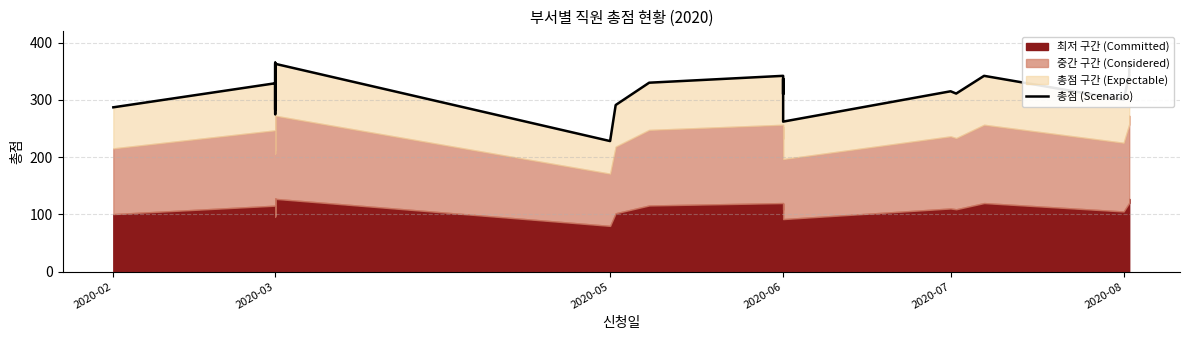

How many lines are shown in the chart?

1